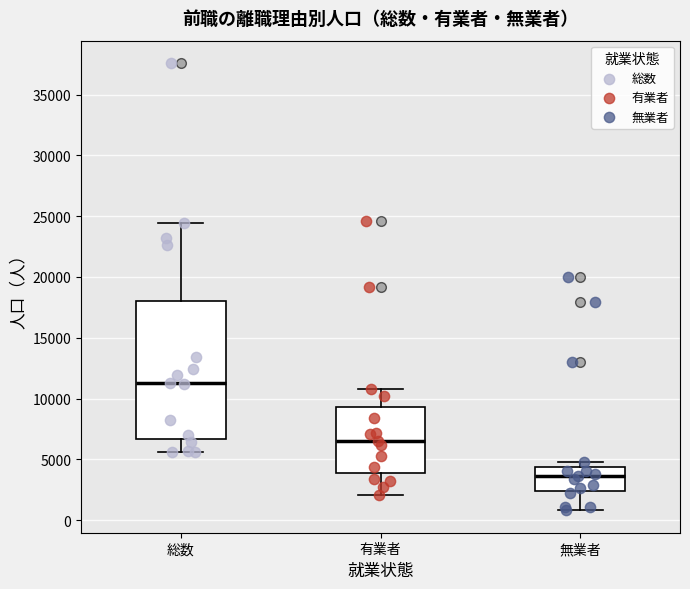

Comparing the boxes themselves (not the whiskers), which one is the tallest?

総数